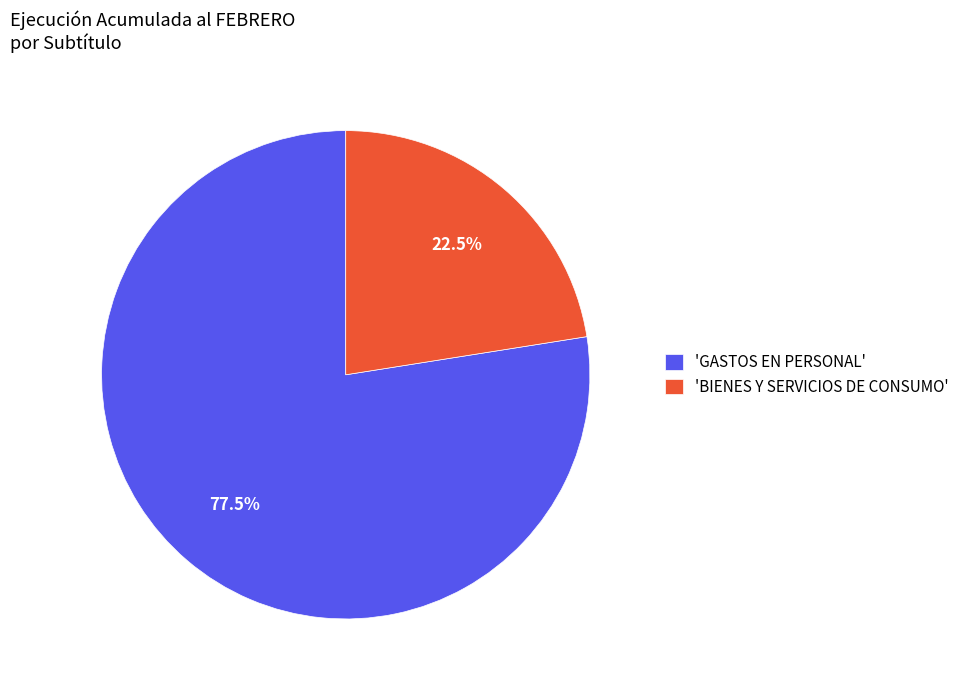

Count the number of slices in the pie.

2